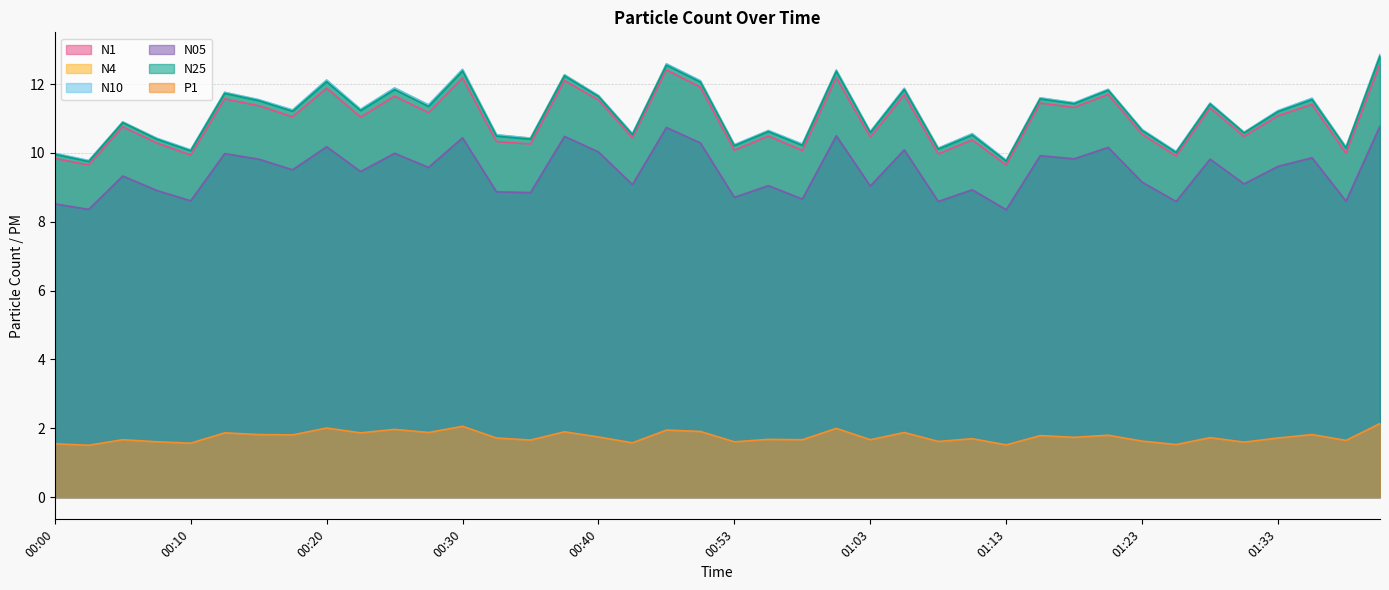

Rank the categories by N4 value from lowest to highest.

00:03, 01:13, 00:00, 01:25, 00:10, 01:08, 01:38, 00:53, 00:58, 00:08, 00:35, 00:32, 00:42, 01:10, 01:30, 01:03, 00:55, 01:23, 00:05, 01:33, 00:18, 00:22, 00:27, 01:28, 01:18, 00:15, 01:35, 01:15, 00:40, 00:13, 01:20, 01:05, 00:25, 00:50, 00:20, 00:37, 01:00, 00:30, 00:48, 01:40